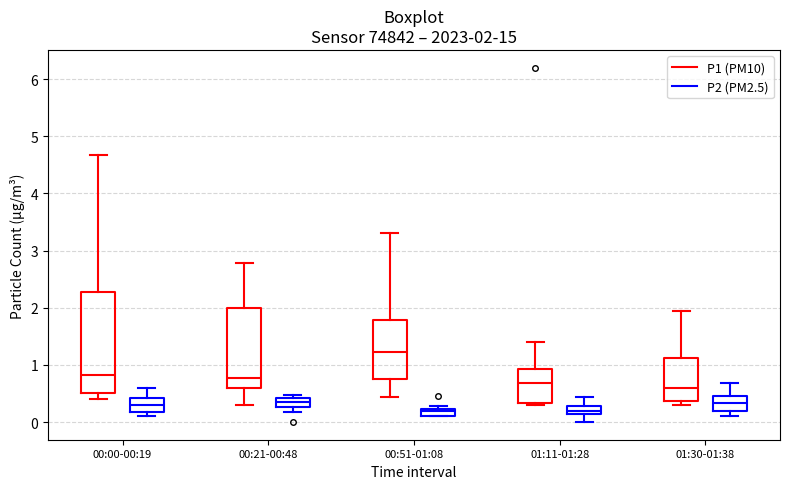

Comparing the boxes themselves (not the whiskers), which one is the tallest?

00:00-00:19 (P1 (PM10))